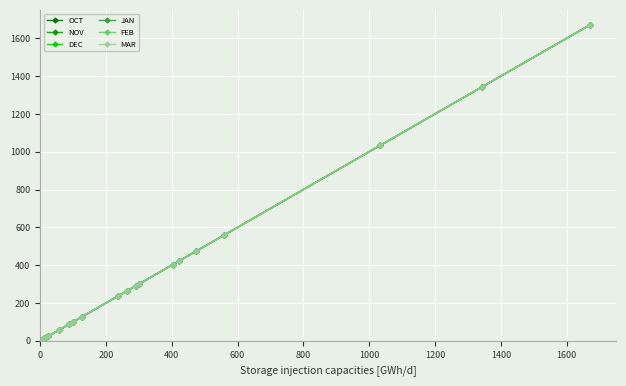

True or false: FEB has more than 0 points higher than both neighbors.

False